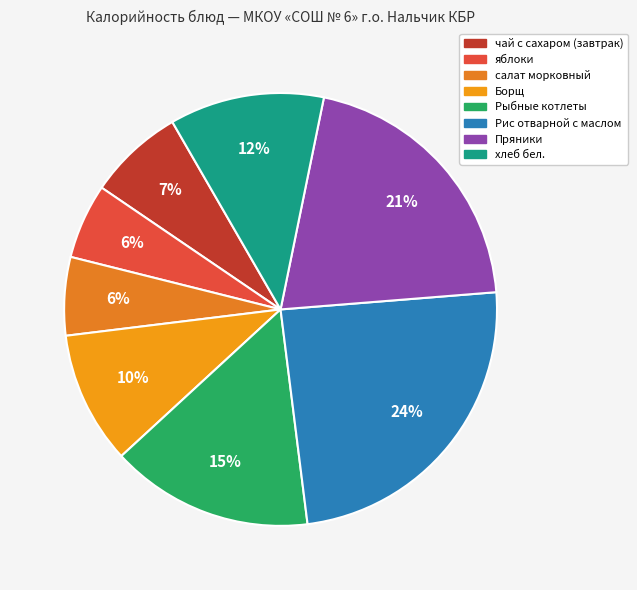

Which slice is the smallest?

яблоки